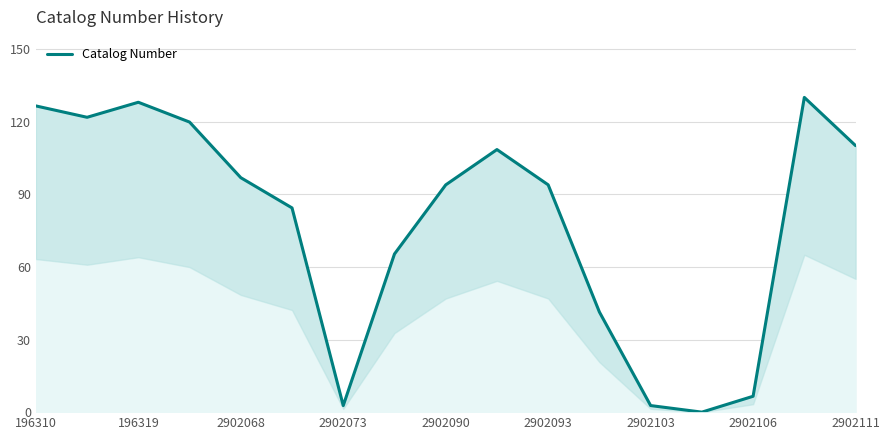

What is the difference between the second highest and second lowest values?

125.3